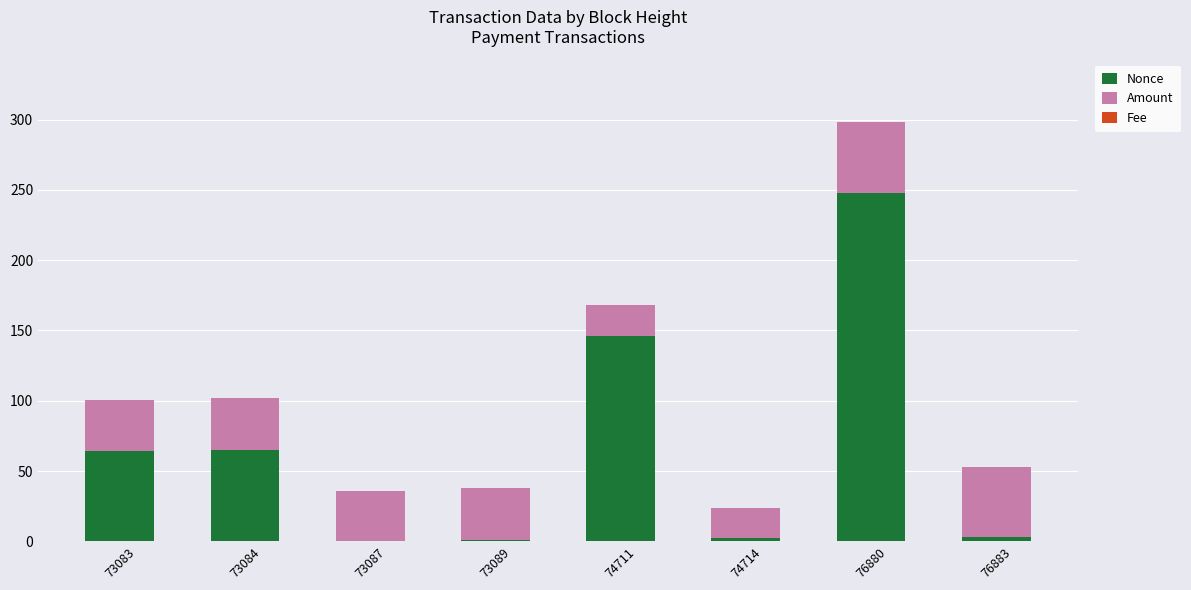

At which category is the sum across all series the highest?

76880